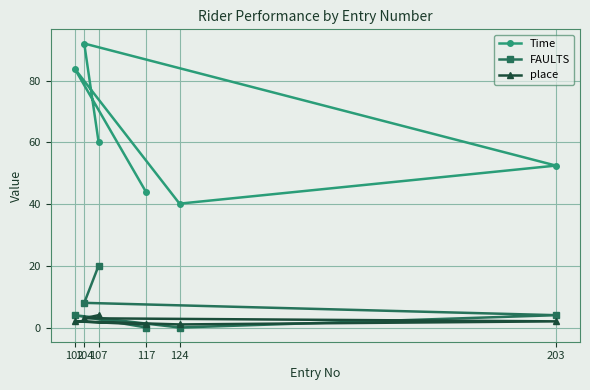

How many lines are shown in the chart?

3